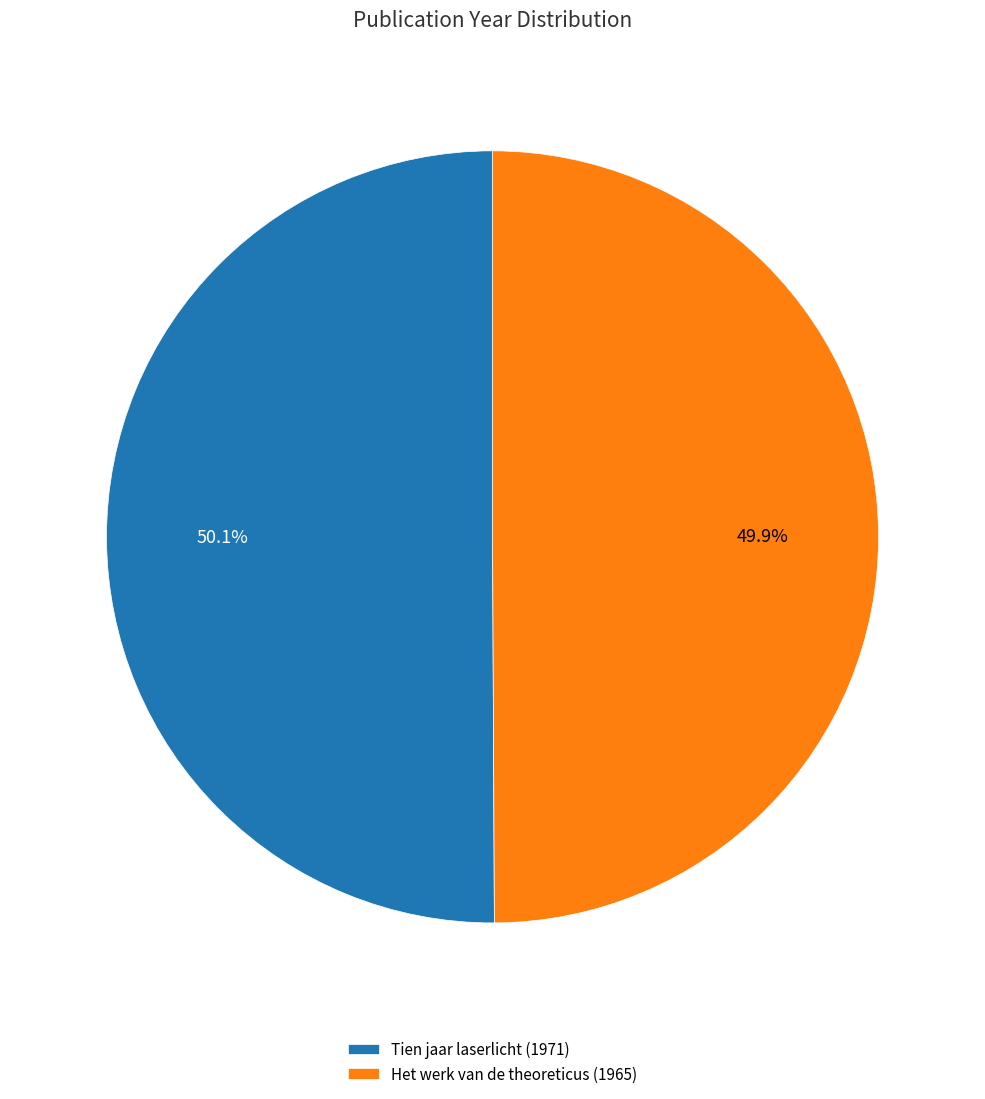

Combined, do Tien jaar laserlicht (1971) and Het werk van de theoreticus (1965) account for over 50%?

Yes